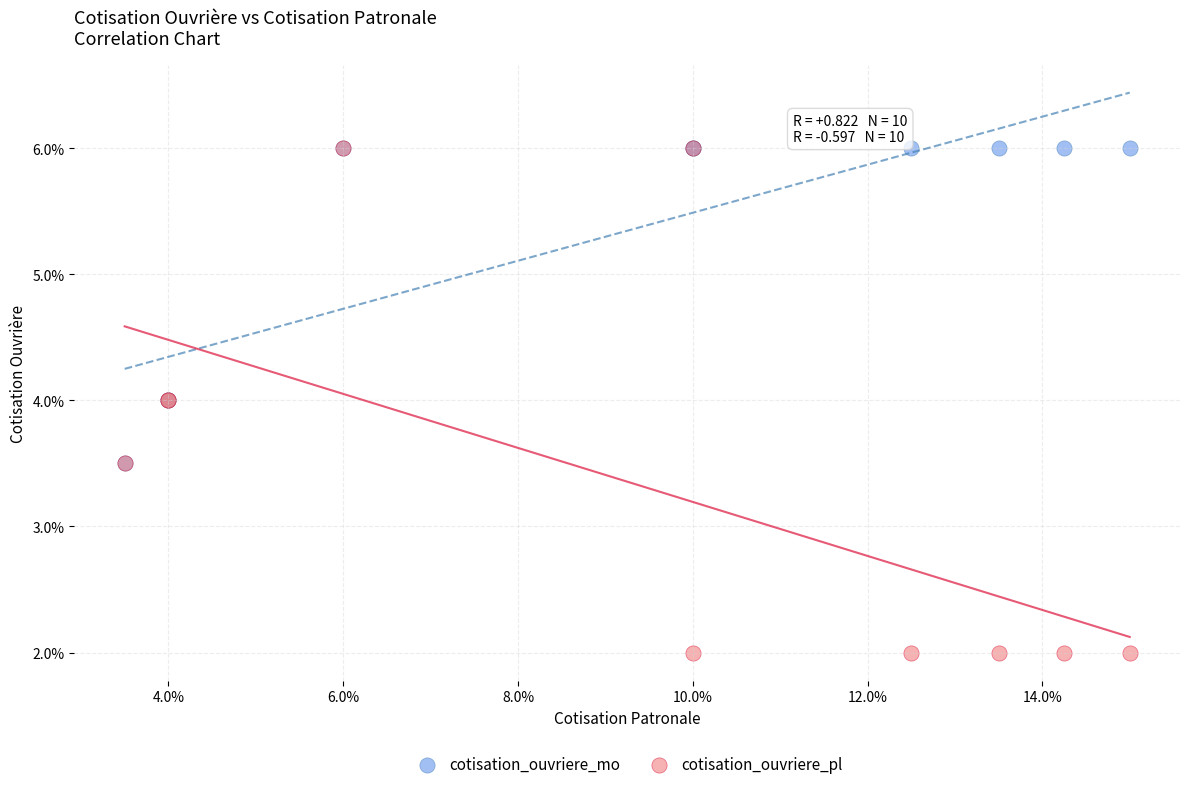

What are all the series names shown in the legend?

cotisation_ouvriere_mo, cotisation_ouvriere_pl